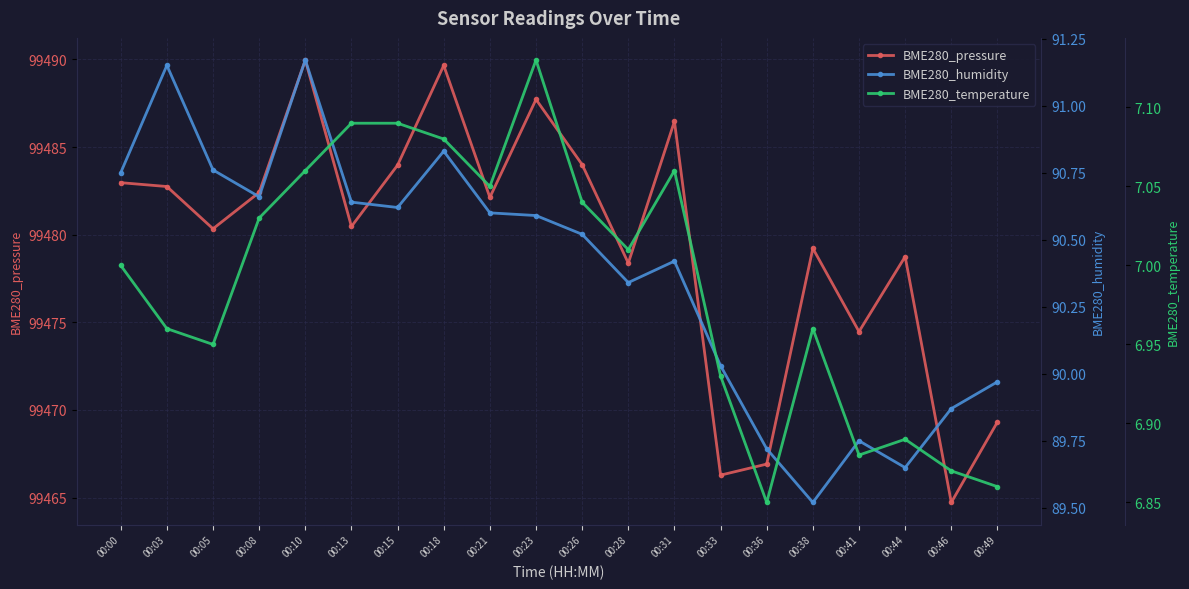

What is the sum of all BME280_humidity values?

1807.6